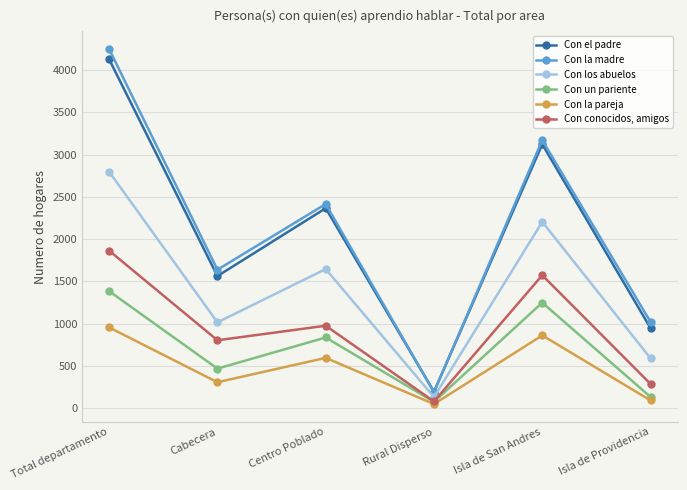

Between Centro Poblado and Isla de San Andres, which series saw the biggest shift?

Con el padre